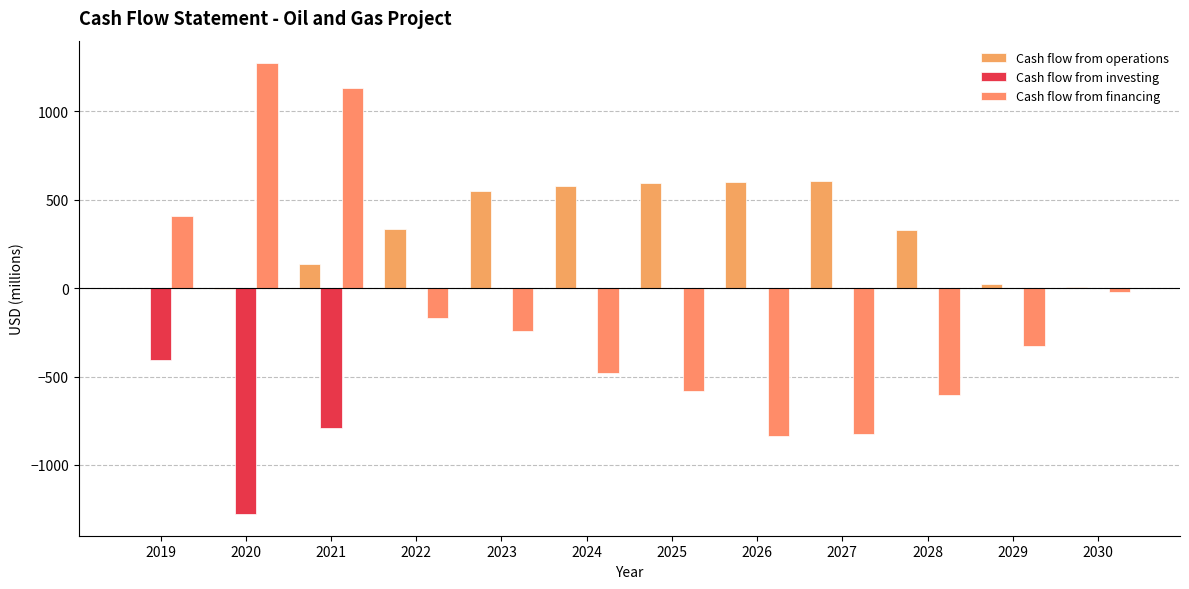

Reading left to right, what are all the values shown in this chart?

Cash flow from operations: 0.0	-2.0	138.0	335.5	548.5	579.0	592.5	602.4	605.2	327.9	23.6	6.3
Cash flow from investing: -406.5	-1275.9	-791.5	0.0	0.0	0.0	0.0	0.0	0.0	0.0	0.0	0.0
Cash flow from financing: 406.5	1275.9	1131.8	-168.0	-242.6	-477.0	-582.3	-837.1	-827.1	-605.2	-327.9	-23.6